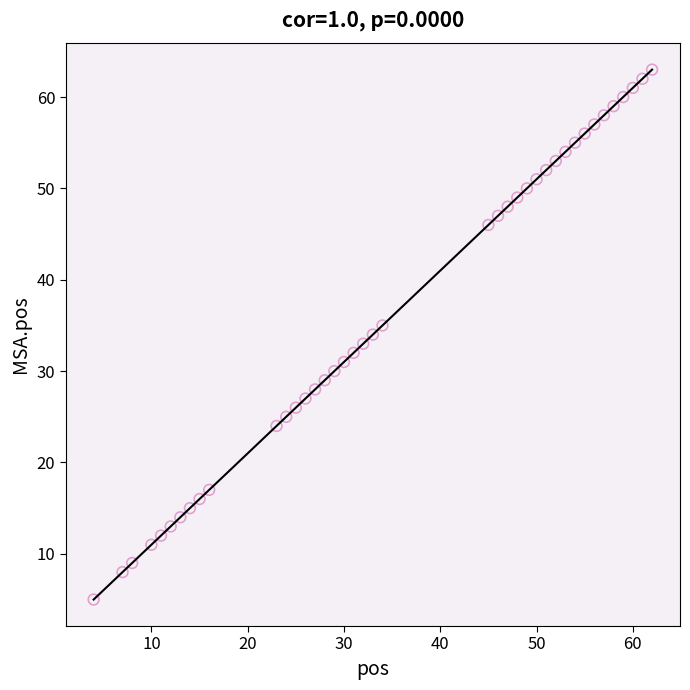

What is the range of X values (max minus min)?

58